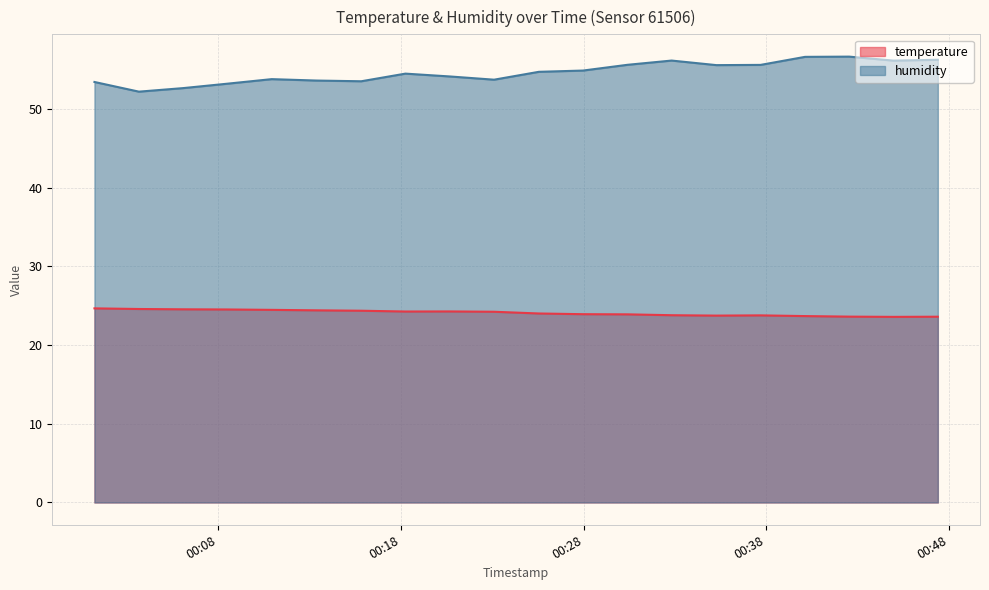

True or false: humidity has more than 0 interior local peaks.

True